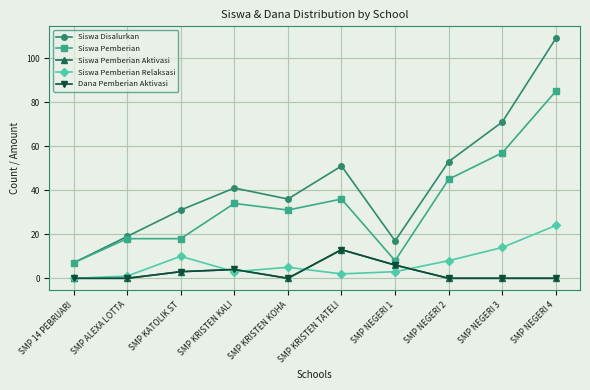

What is the difference between the maximum and minimum values in the Siswa Pemberian Aktivasi series?

13